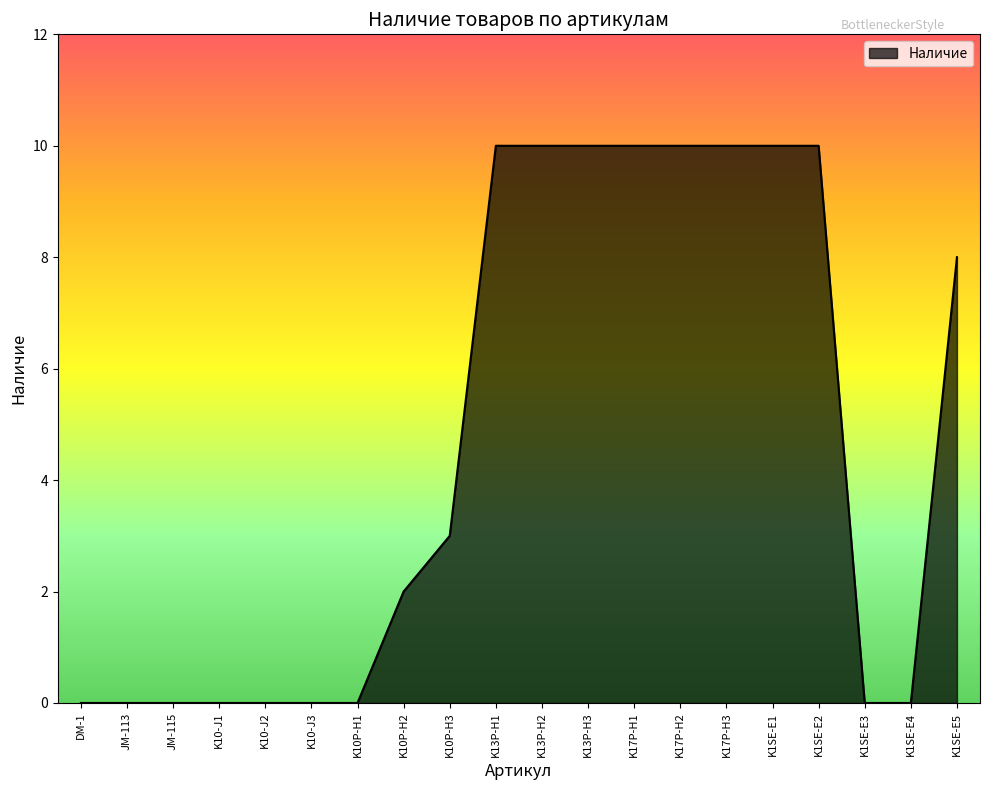

What position from the right is K1SE-E3?

3